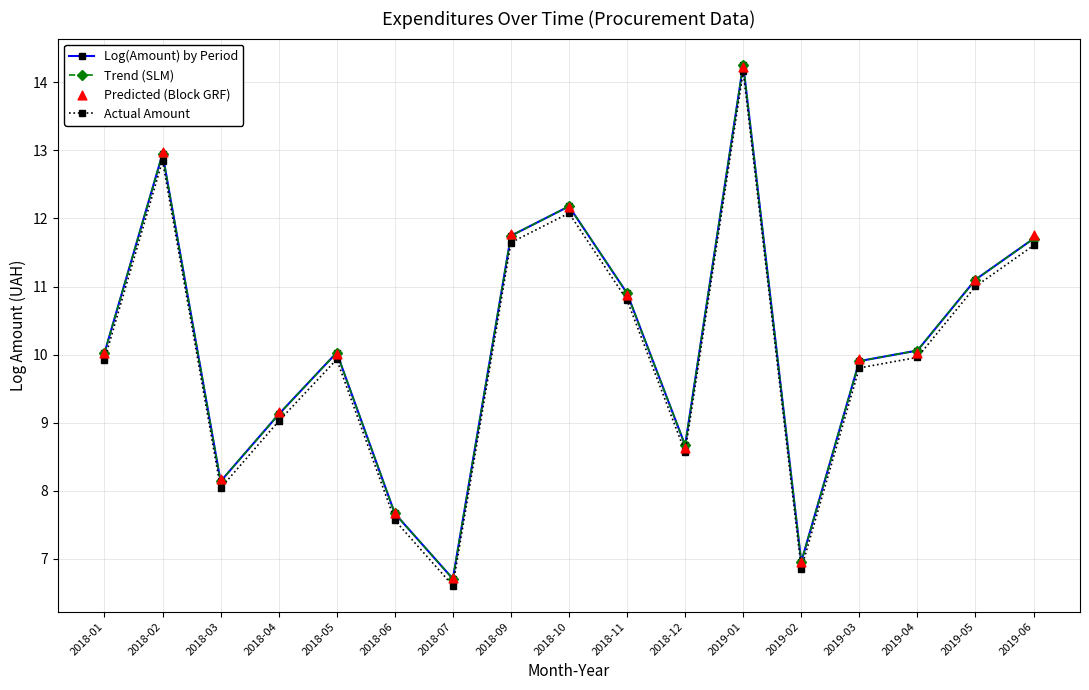

Which series has the largest total across all categories?

Predicted (Block GRF)